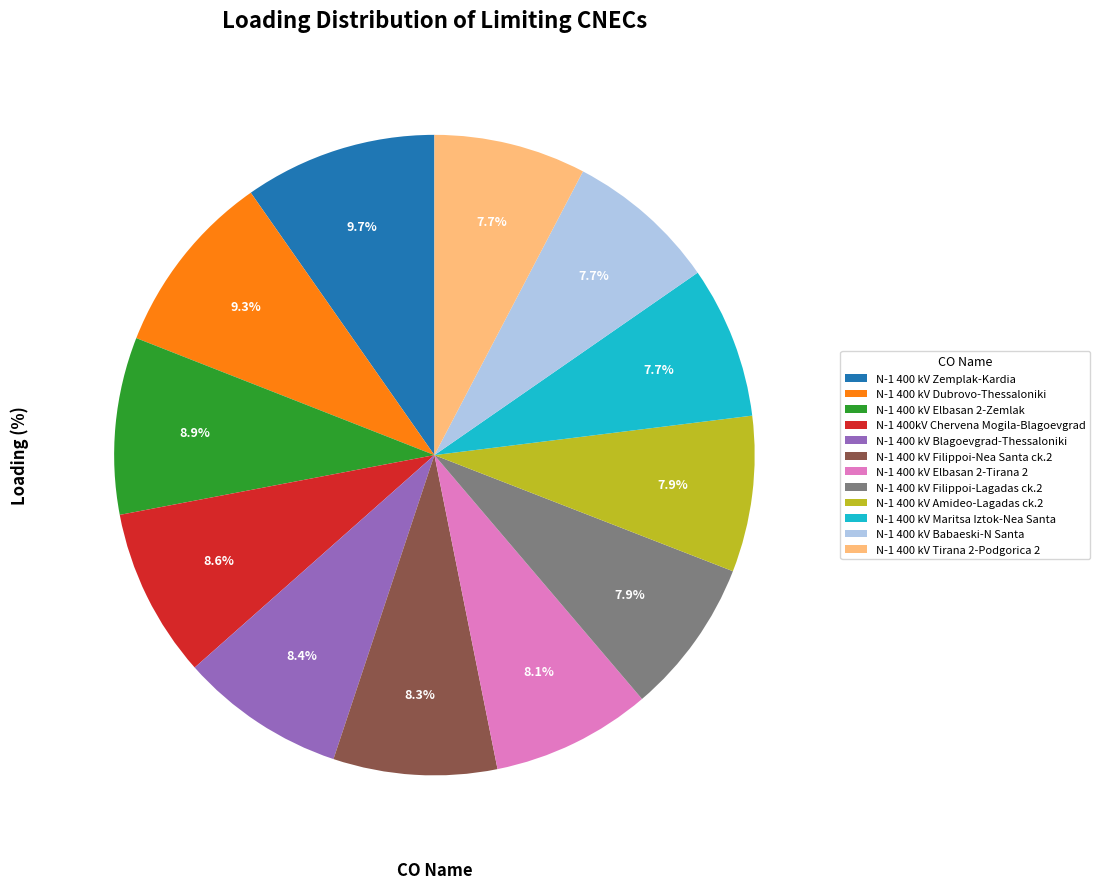

Approximately how many times larger is the value at N-1 400 kV Amideo-Lagadas ck.2 compared to N-1 400 kV Babaeski-N Santa?

1.0